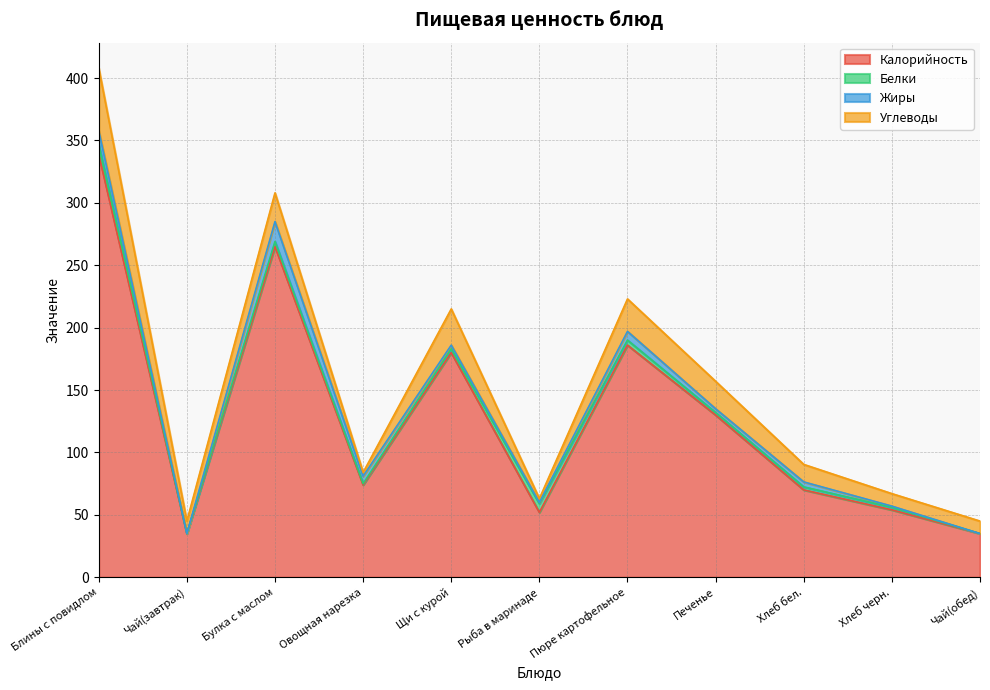

What is the sum of the Белки values at Блины с повидлом and Овощная нарезка?

9.0